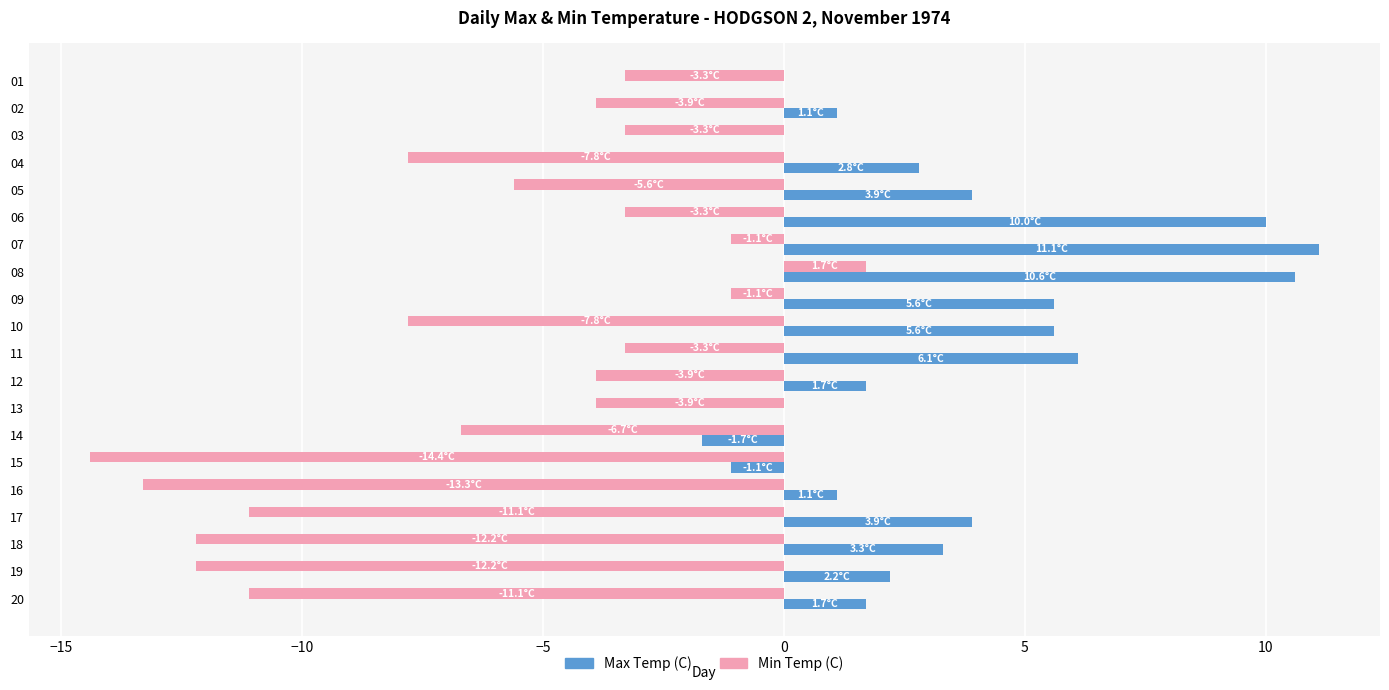

What is the total value across all series at 04?

-5.0